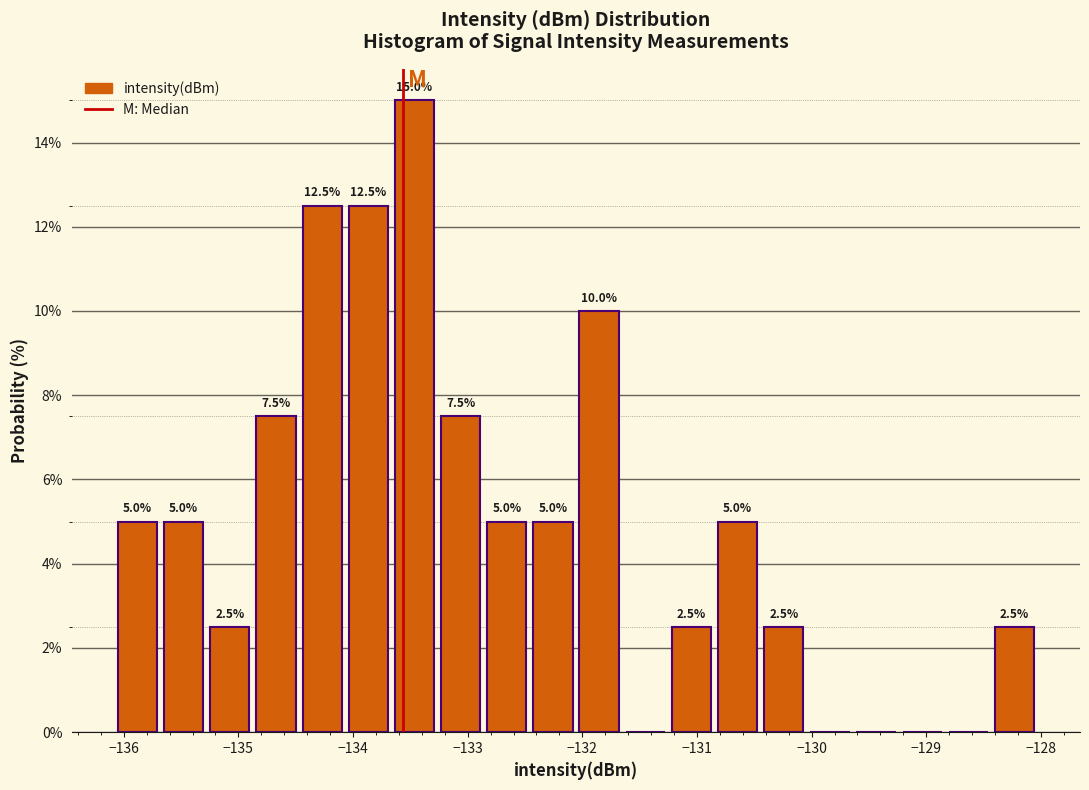

Over which range of the x-axis is the bar tallest?

-133.7 to -133.3